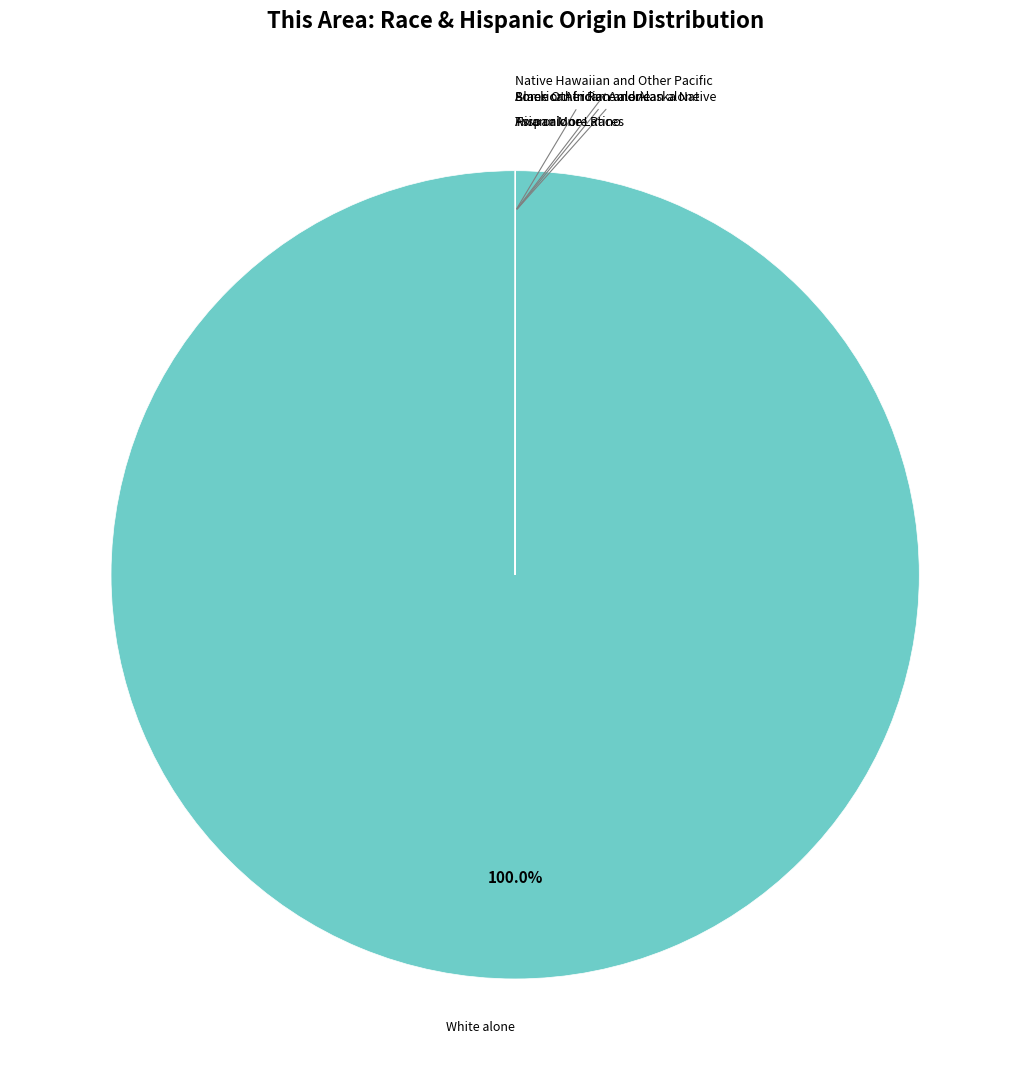

Does any single category account for the majority?

Yes